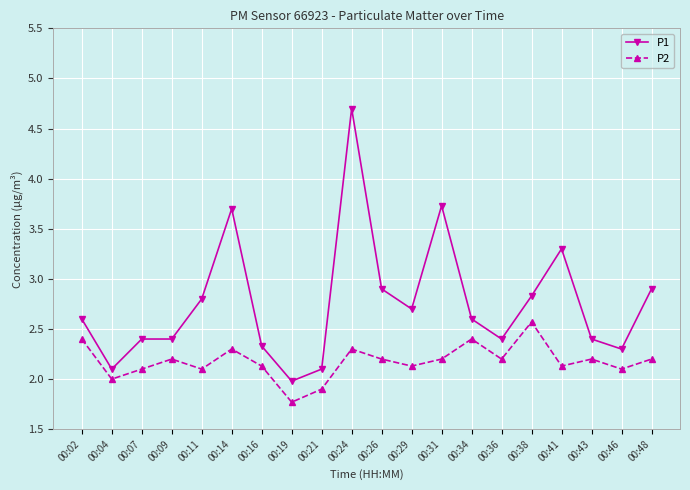

At which category does the chart reach its minimum across all series?

00:19